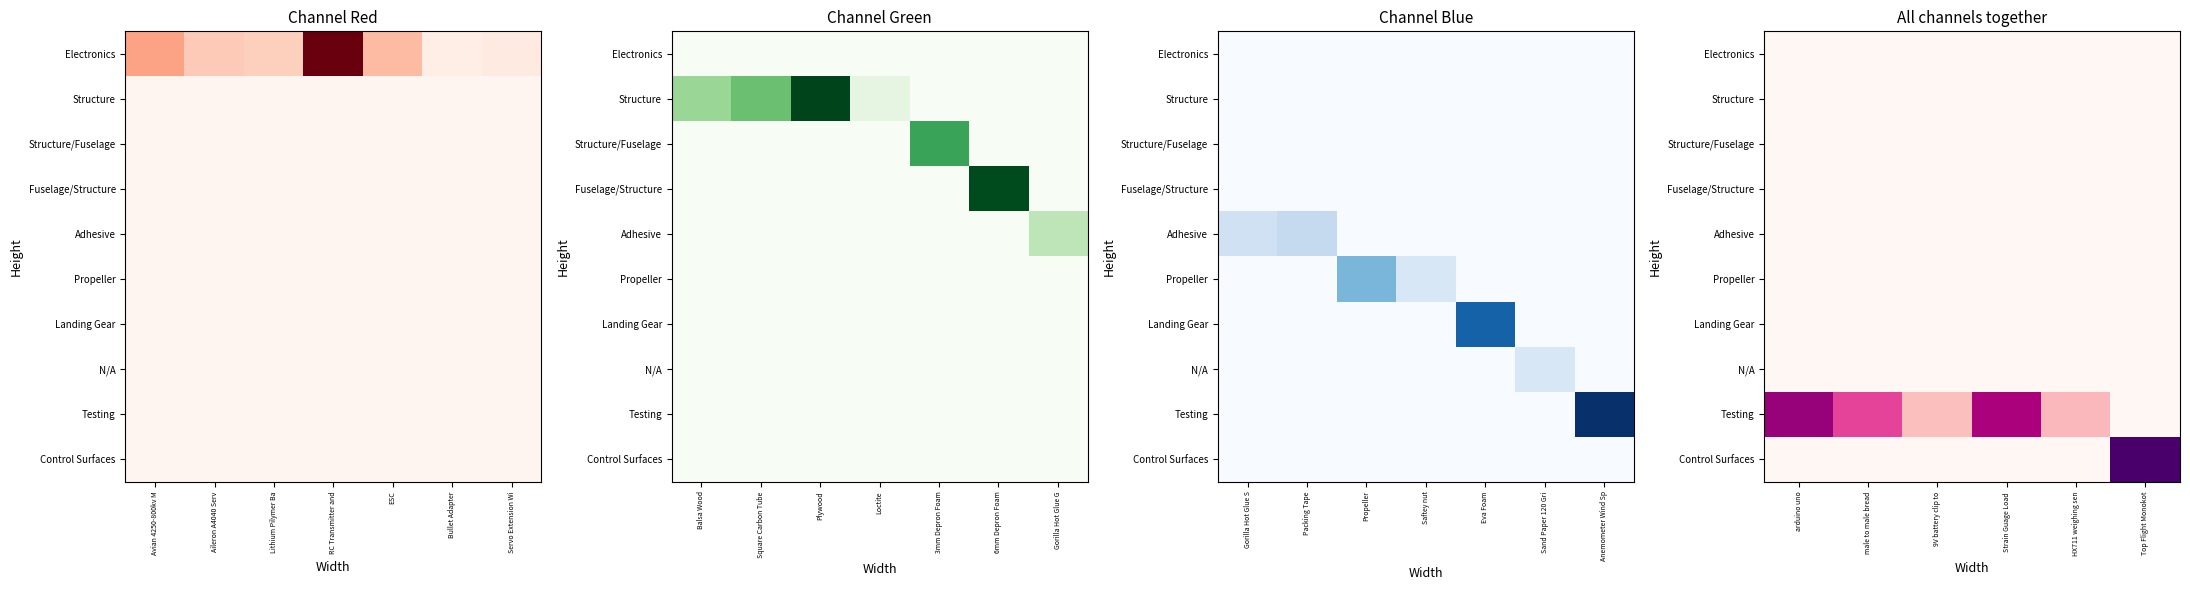

How many values in Control Surfaces are above zero?

1